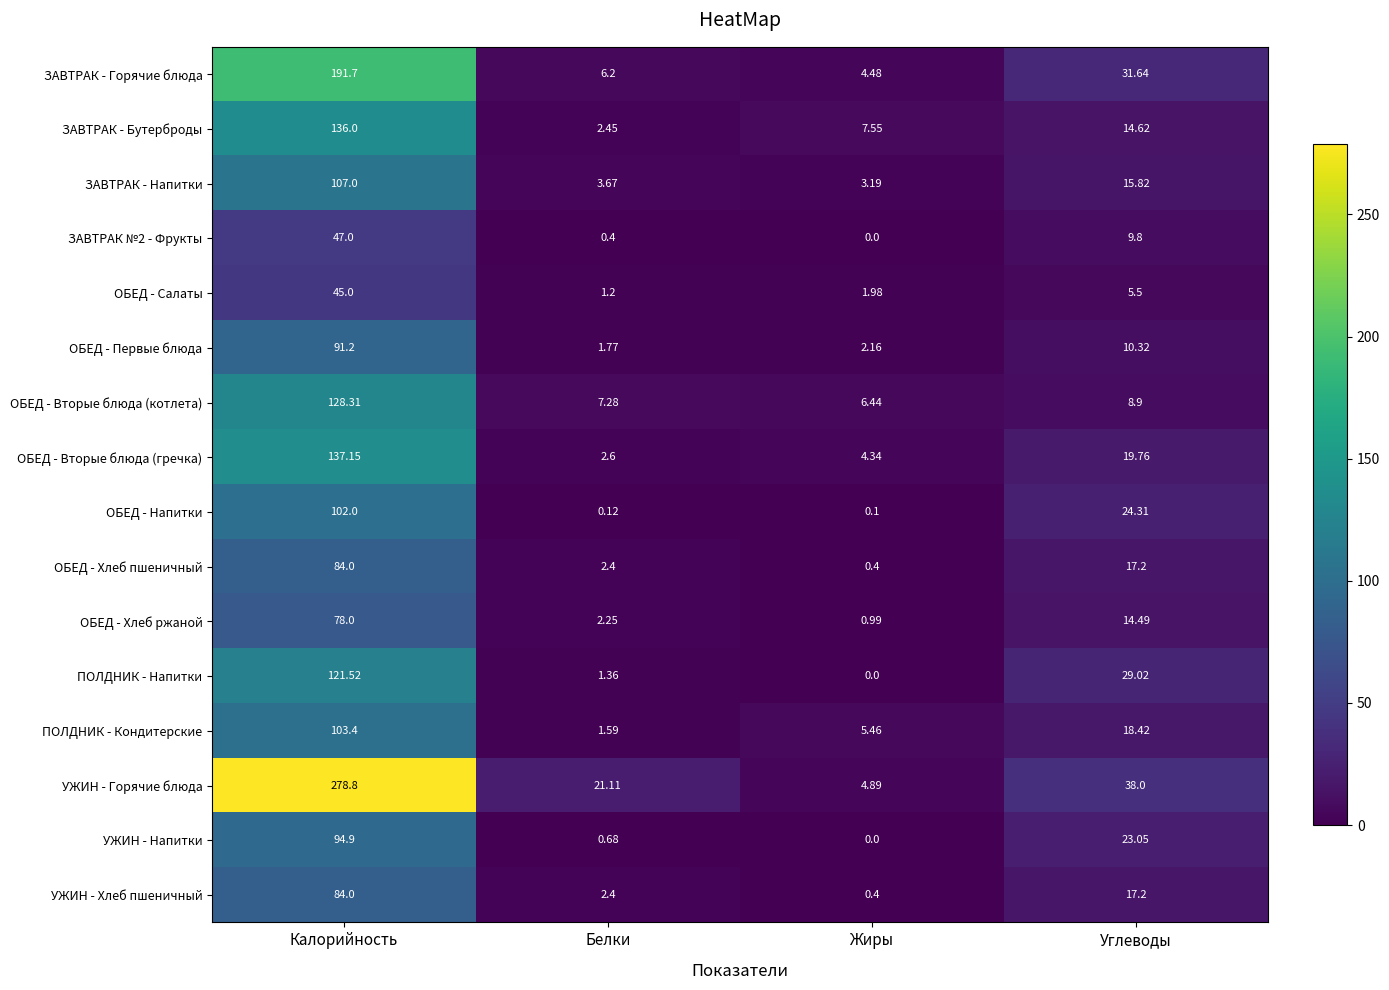

Where is ПОЛДНИК - Напитки nearest to the value 60?

Углеводы